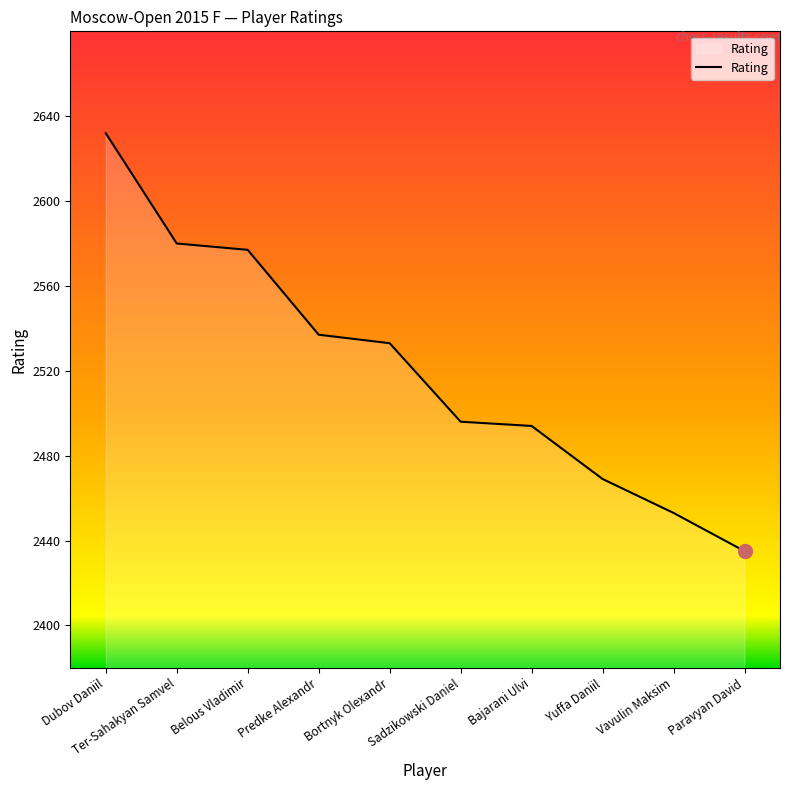

What is the change in value from Bortnyk Olexandr to Sadzikowski Daniel?

-37